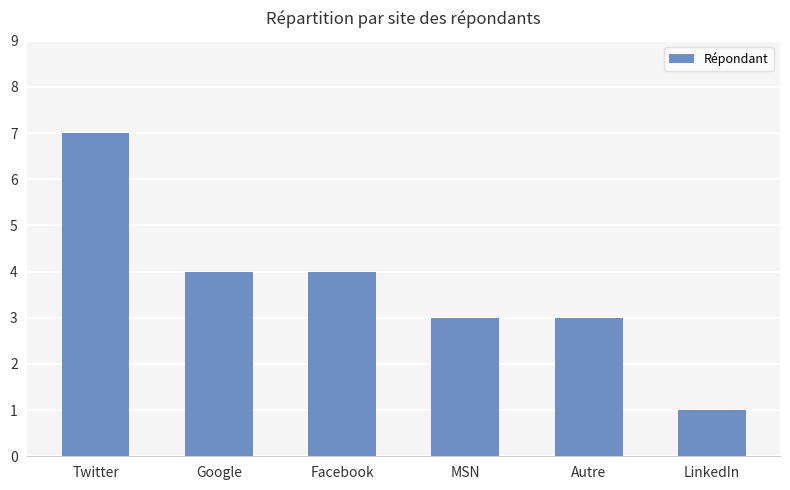

How many bars are there in total?

6